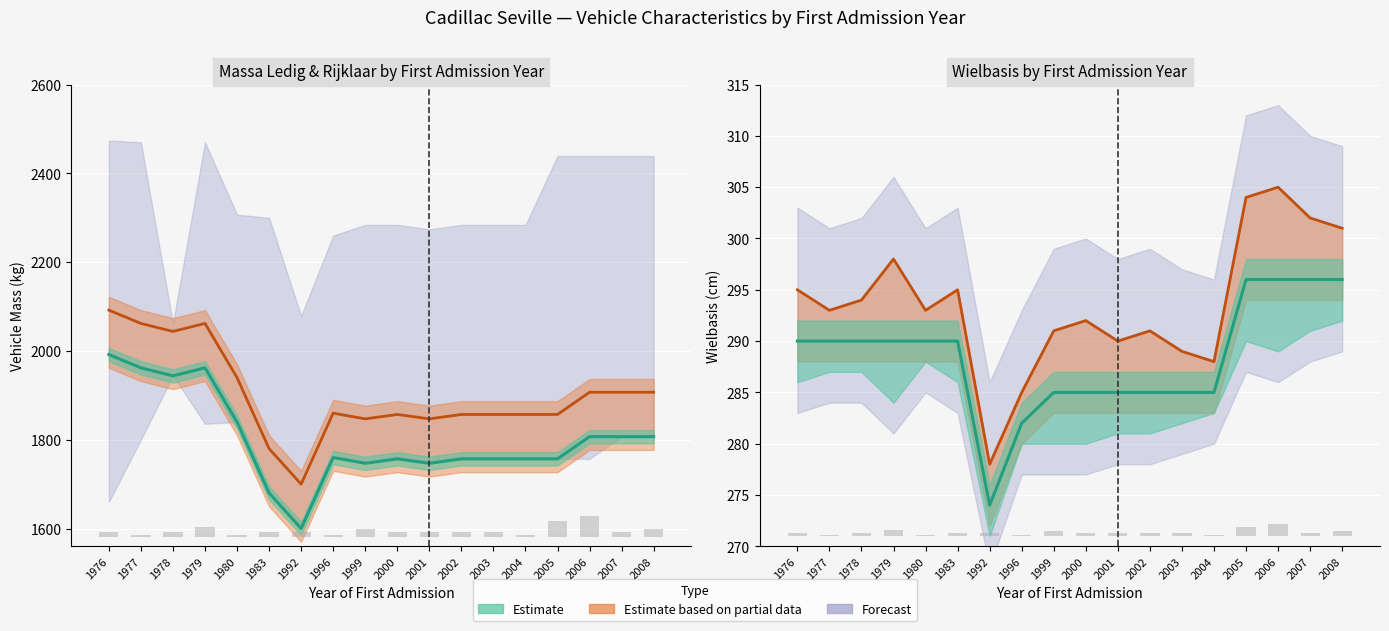

What is the difference between the maximum and second lowest values in the massa_ledig_voertuig series?

312